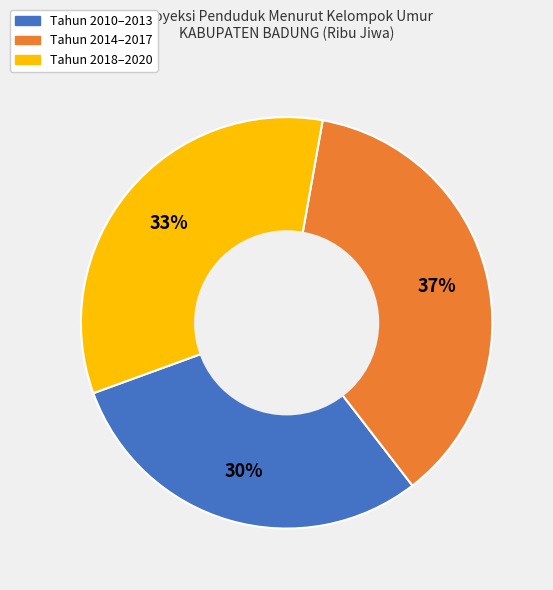

To the nearest percent, what is the difference between the largest and smallest slice percentages?

7%